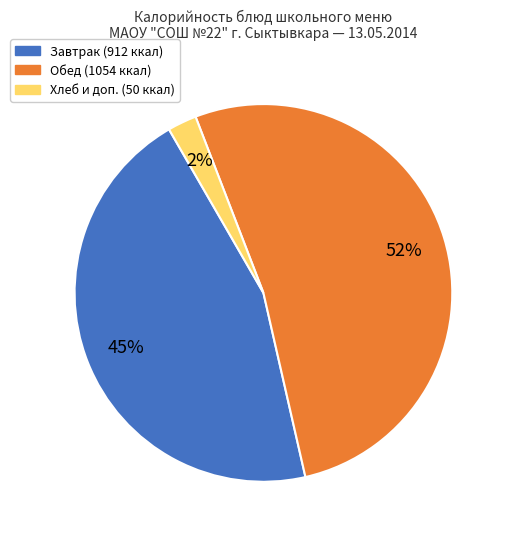

To the nearest percent, what is the average slice percentage?

33%